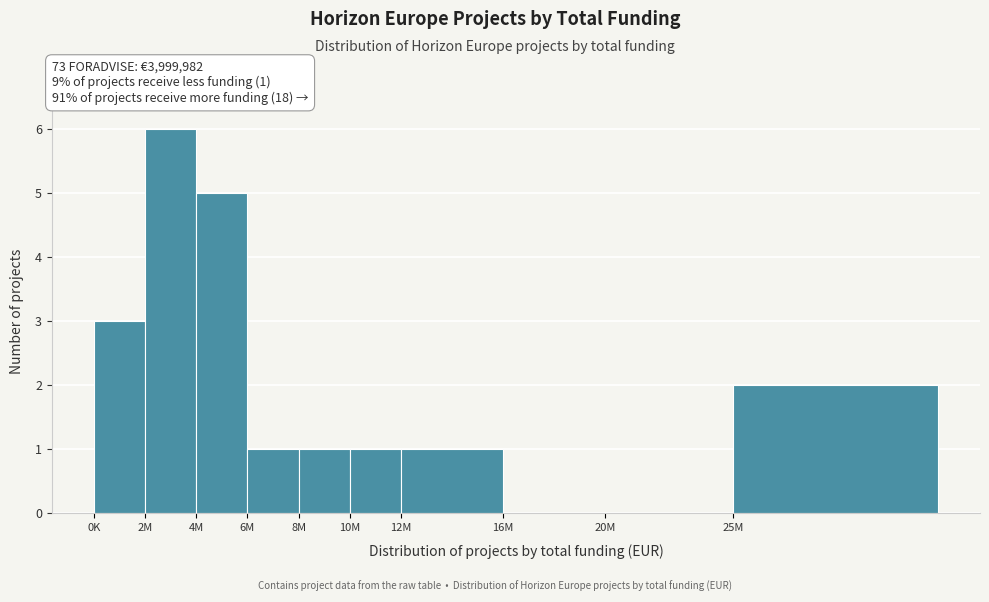

Reading right to left, what are all the values shown in this chart?

25M=2	20M=0	16M=0	12M=1	10M=1	8M=1	6M=1	4M=5	2M=6	0K=3